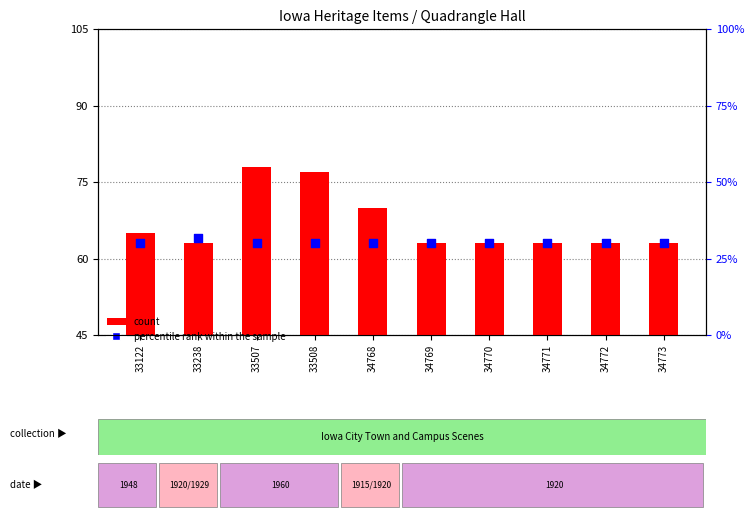

What is the ratio of the value at 34771 to the value at 33238?

1.0